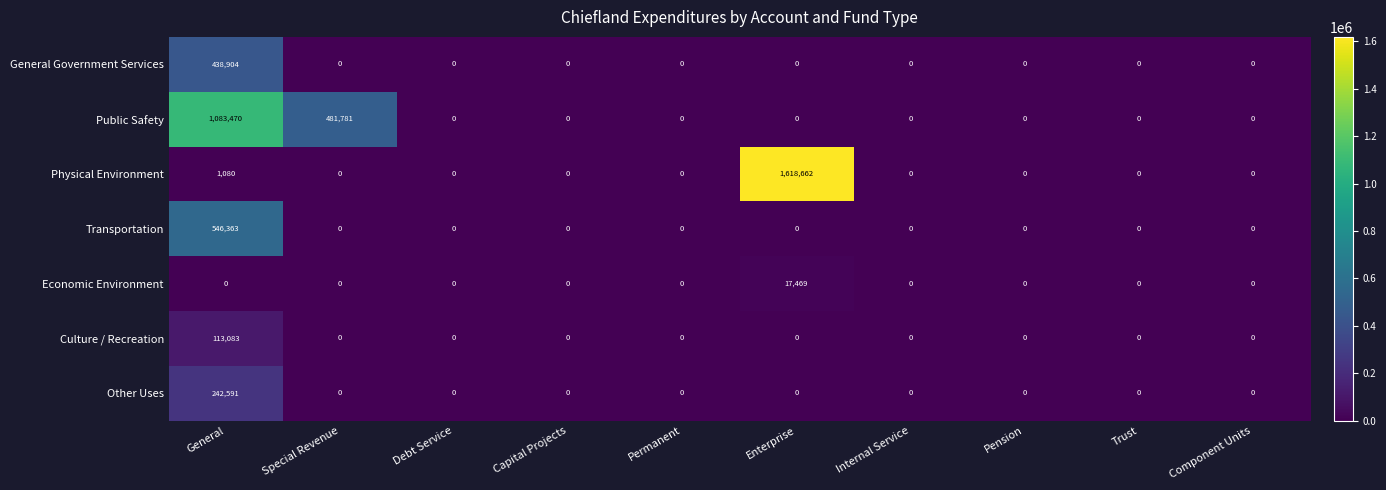

What is the difference between the maximum and second lowest values in the Public Safety series?

1083470